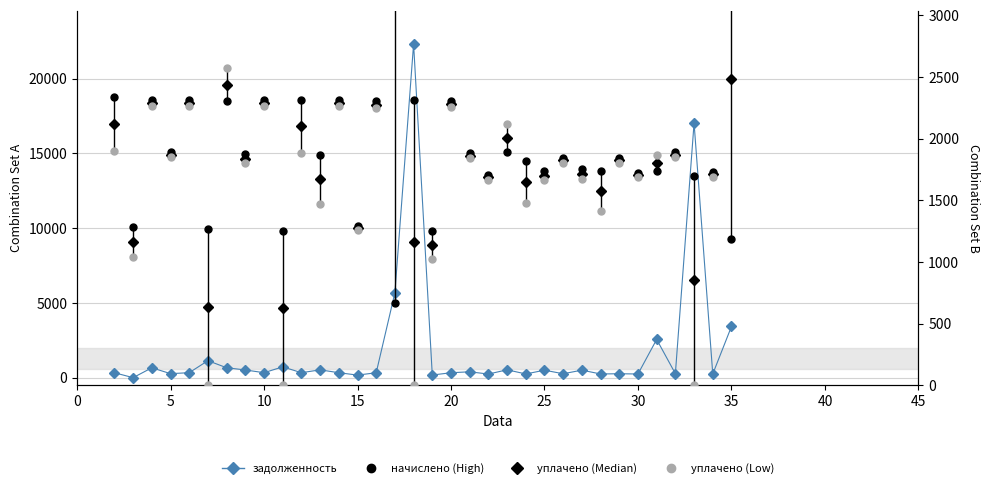

Reading left to right, transcribe all the data shown in this chart.

задолженность: 333.3	6.2	665.0	274.1	337.4	1141.3	668.5	519.7	337.2	728.0	337.1	527.6	336.3	176.5	333.3	5681.0	22309.1	181.2	334.6	397.8	246.7	531.0	253.7	504.5	267.4	508.0	252.2	267.3	250.7	2561.5	274.3	17024.5	251.1	3426.2
начислено (High): 2336.1	1283.1	2316.6	1887.6	2316.6	1267.5	2301.0	1875.9	2316.6	1251.9	2316.6	1868.1	2316.6	1294.8	2301.0	663.0	2316.6	1251.9	2301.0	1879.8	1704.3	1887.6	1821.3	1735.5	1844.7	1751.1	1735.5	1844.7	1723.8	1735.5	1887.6	1700.4	1727.7	1181.7
уплачено (Median): 2116.2	1162.5	2291.8	1867.6	2292.2	633.8	2435.3	1837.5	2292.2	626.0	2100.8	1669.5	2291.7	1275.0	2276.2	3129.5	1158.3	1136.0	2276.9	1859.9	1685.9	2004.3	1650.2	1698.6	1824.7	1712.4	1572.2	1825.1	1705.4	1802.8	1867.8	850.2	1709.3	2484.8
уплачено (Low): 1896.3	1042.0	2267.0	1847.6	2267.9	0.0	2569.6	1799.0	2267.9	0.0	1885.0	1471.0	2266.8	1255.3	2251.3	5596.0	0.0	1020.0	2252.7	1840.0	1667.5	2121.1	1479.0	1661.6	1804.6	1673.8	1408.9	1805.5	1687.0	1870.0	1848.0	0.0	1691.0	3788.0